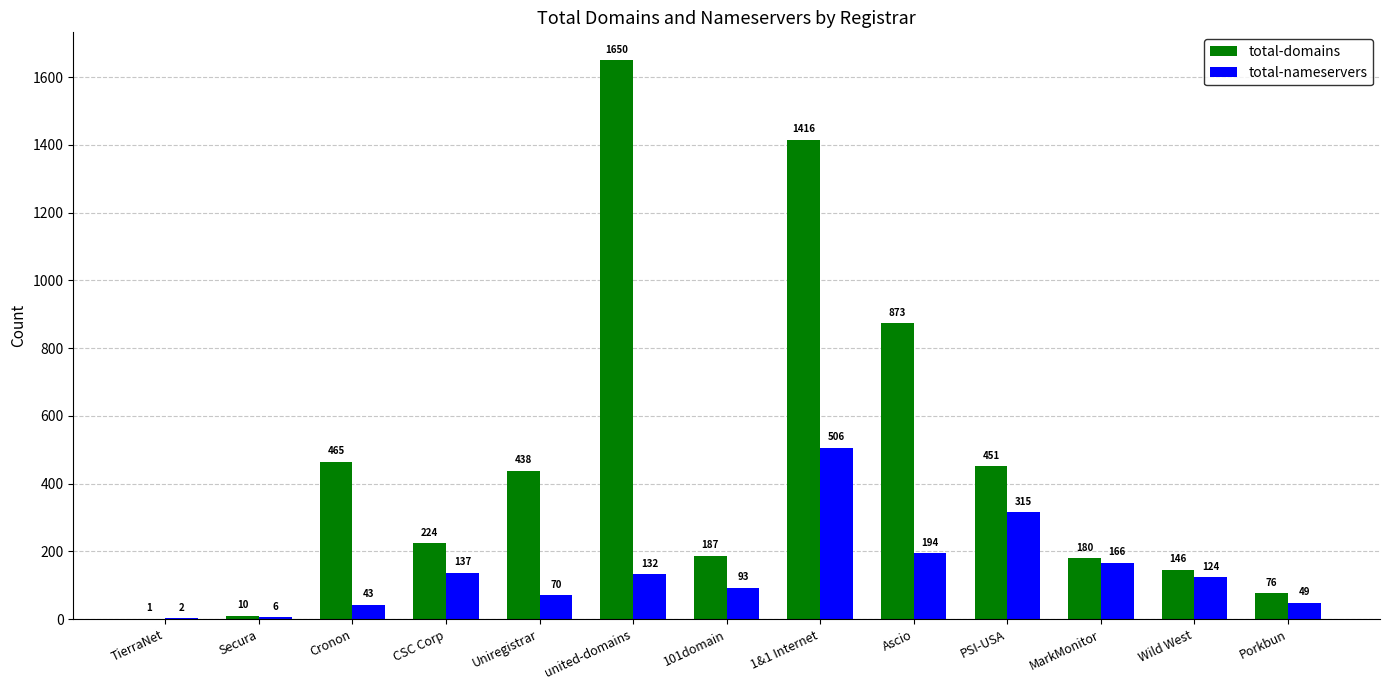

What is the sum of the total-domains values at Secura and MarkMonitor?

190